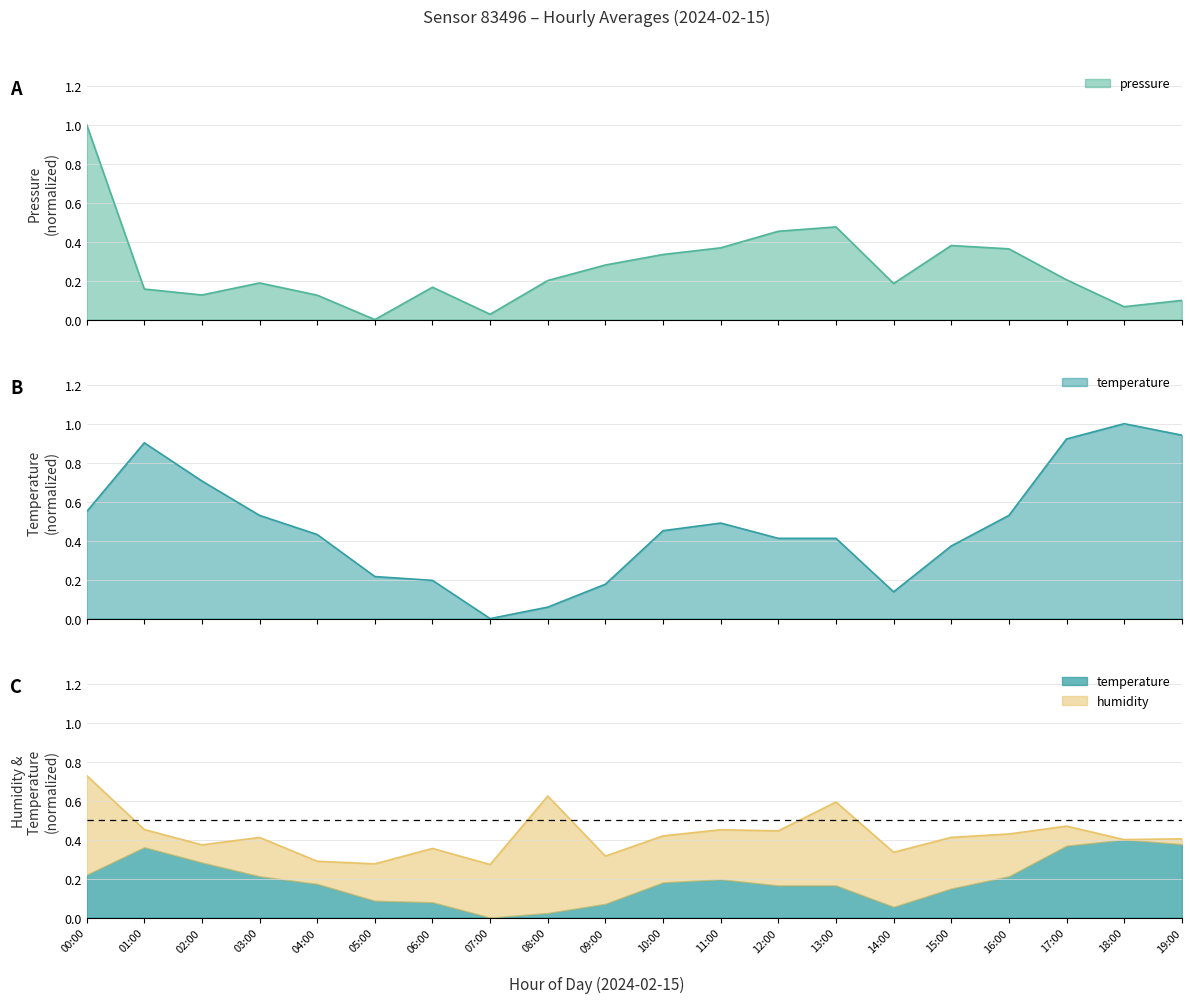

What is the difference between the maximum and second lowest values in the temperature series?

0.9